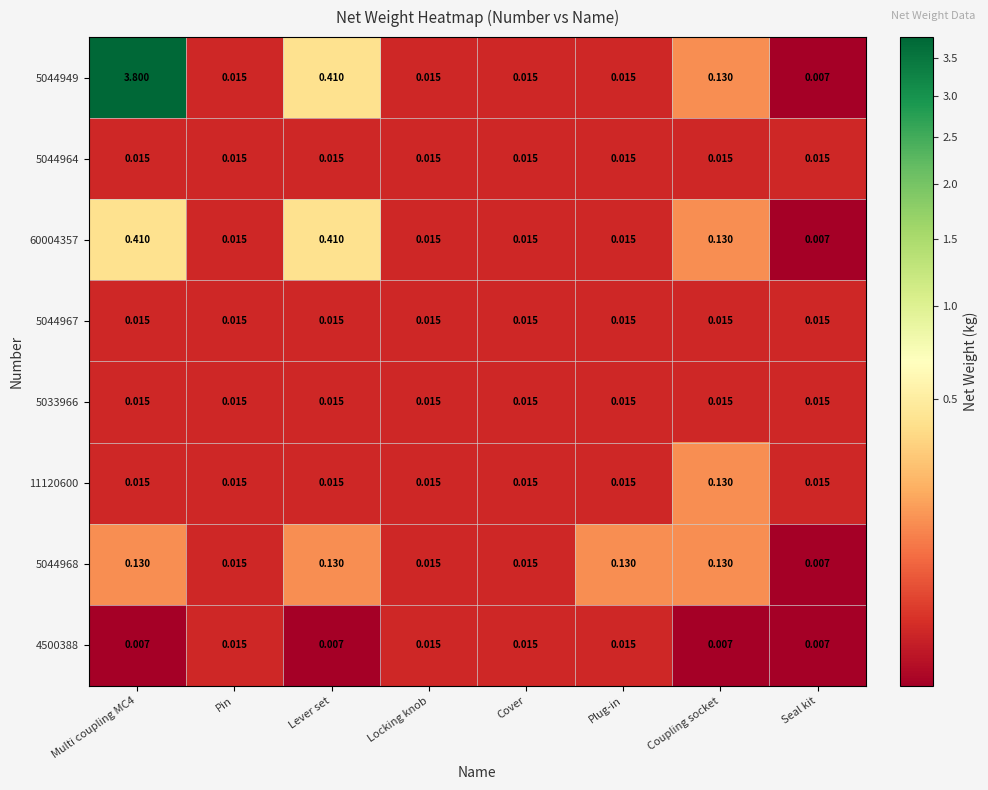

Which category has the lowest value in the 5044968 series?

Seal kit